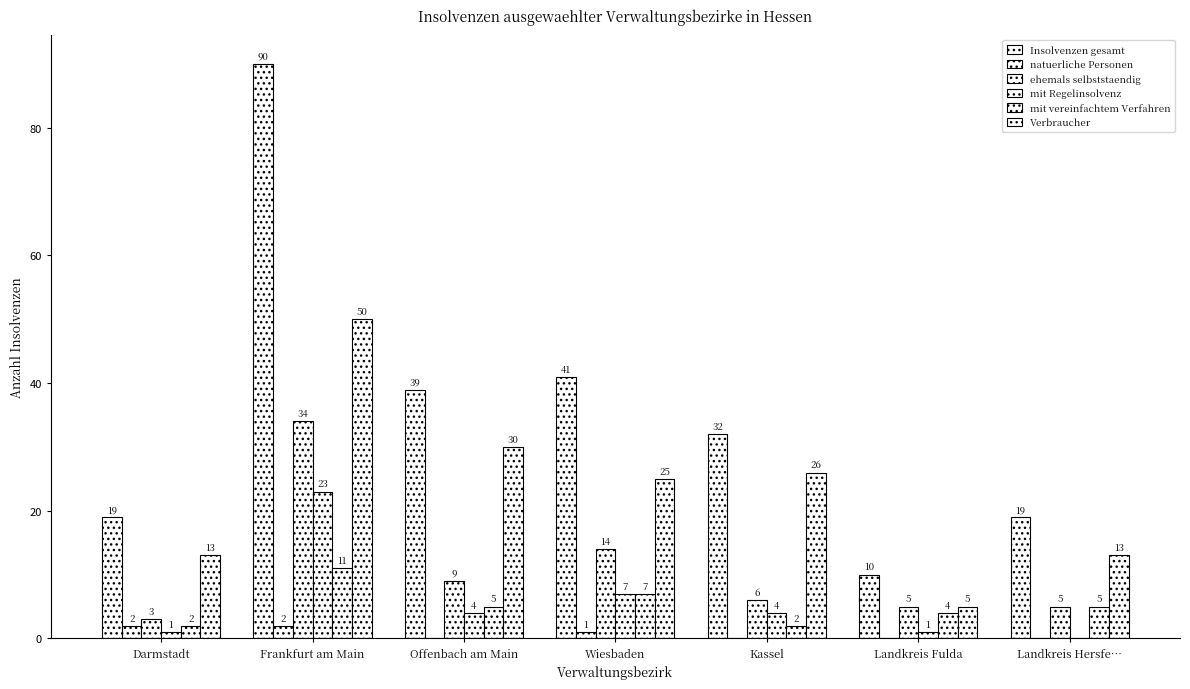

How many values in the natuerliche Personen series exceed 0?

3